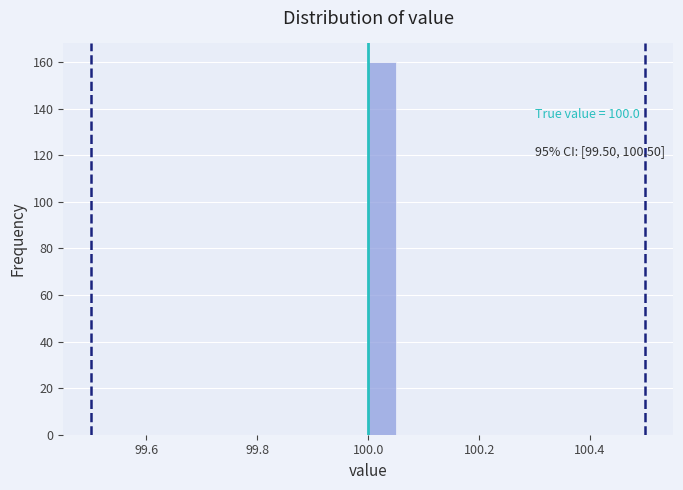

Around what value on the x-axis is the tallest bar? Give the approximate position of its centre, as read against the axis.

100.02